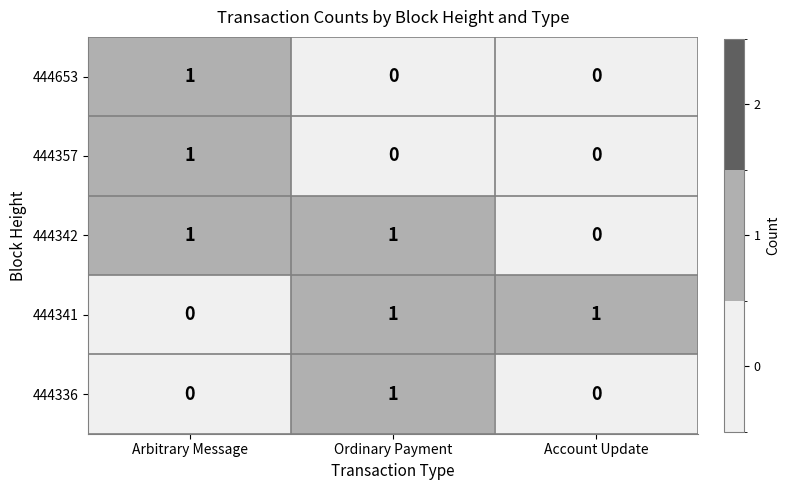

At how many categories does at least one series exceed 0?

3